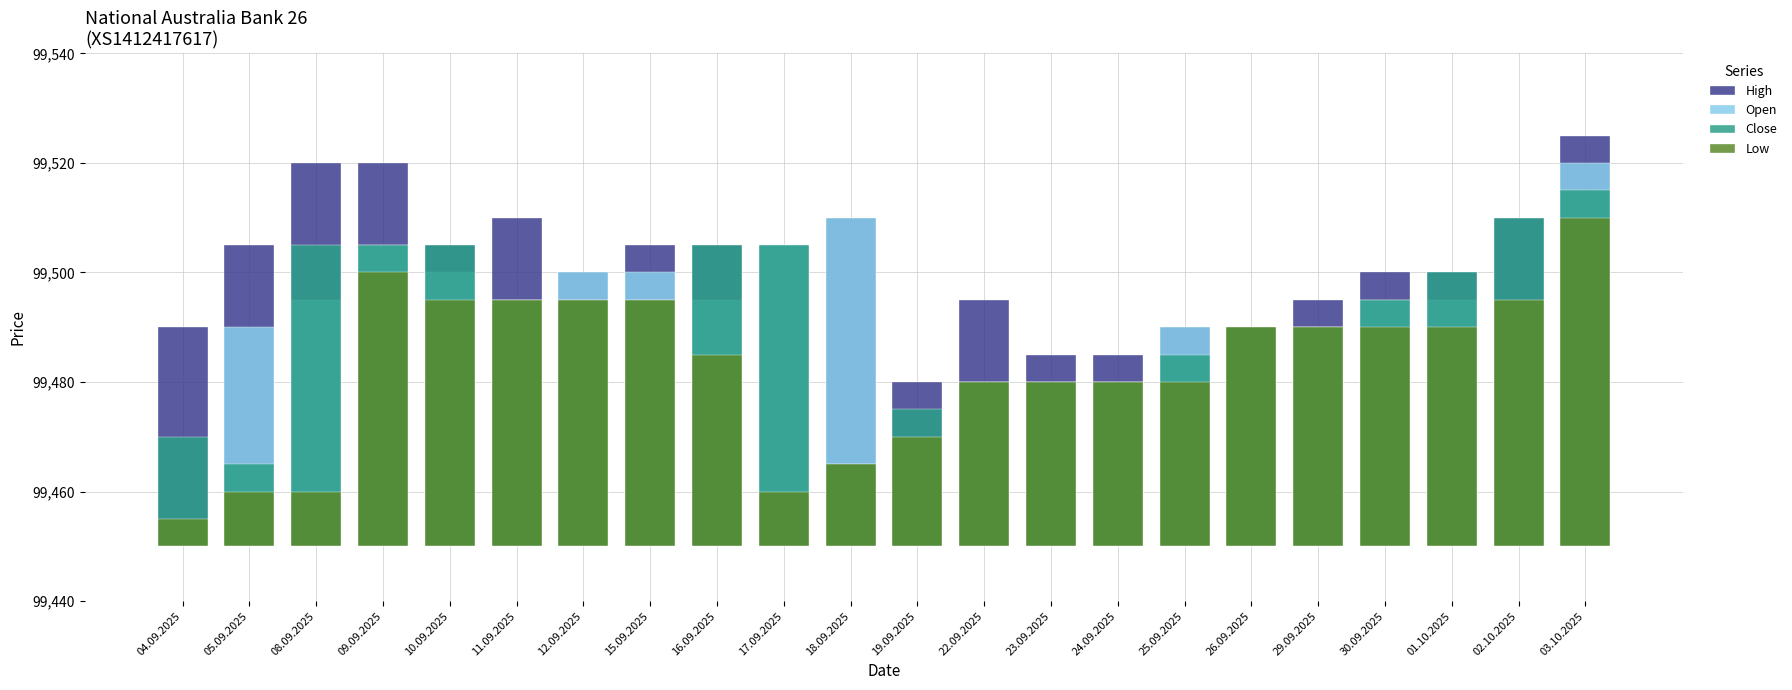

What is the label of the 8th bar from the right?

24.09.2025